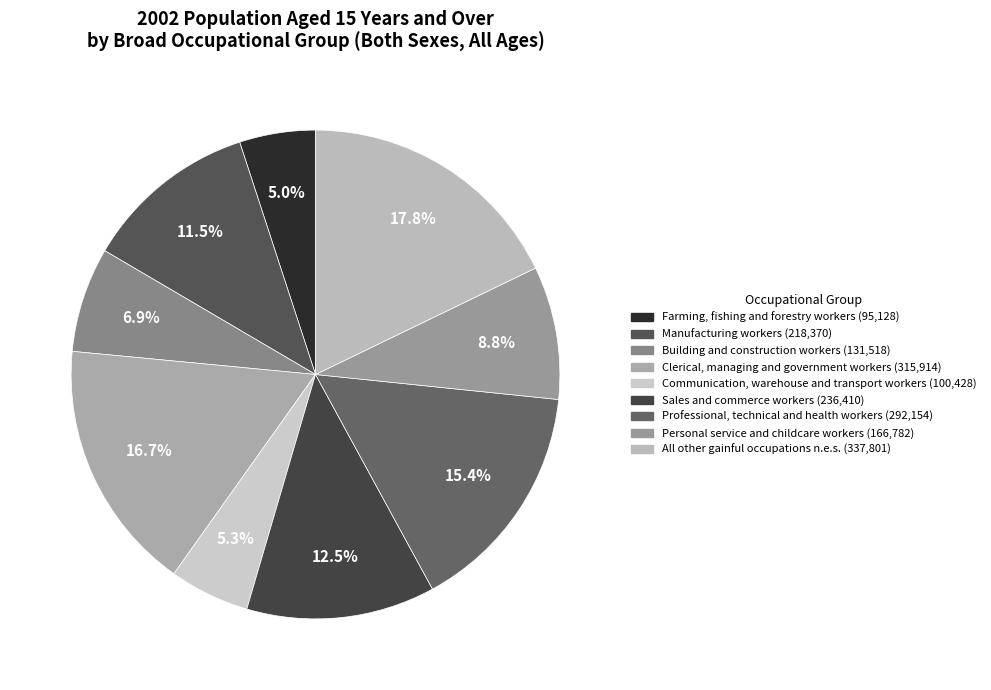

What is the change in value from Building and construction workers to Personal service and childcare workers?

+35264